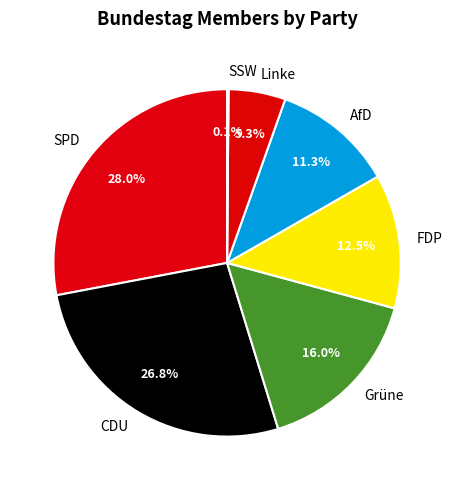

Is there a majority slice in this chart?

No